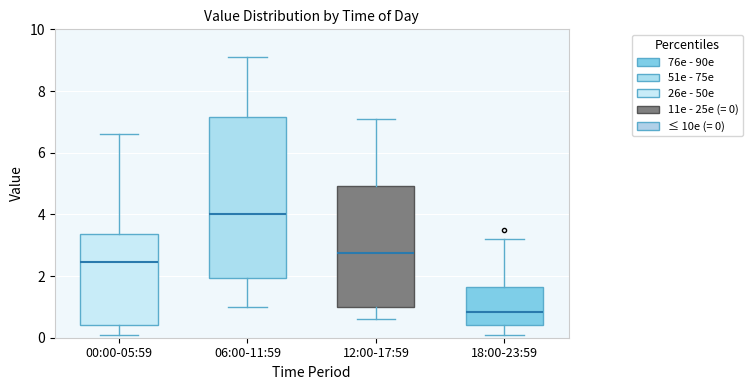

Which box's median line is the highest?

06:00-11:59